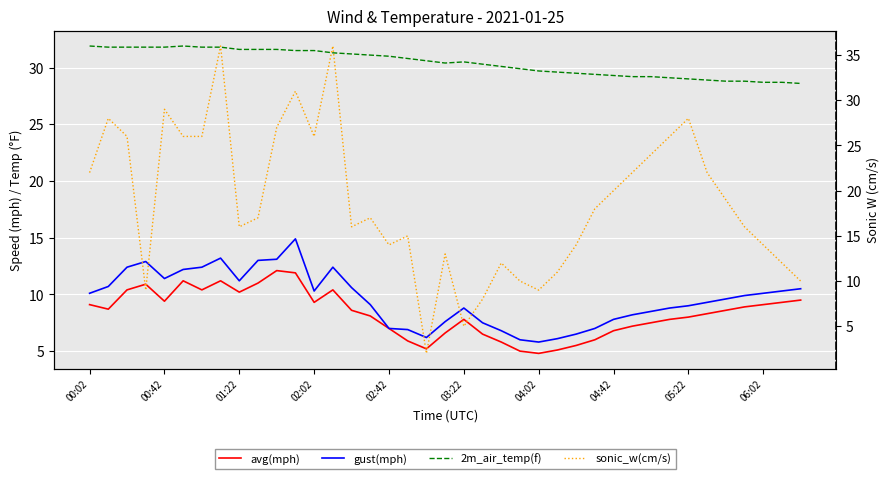

Read the avg(mph) value at 02:02.

9.3